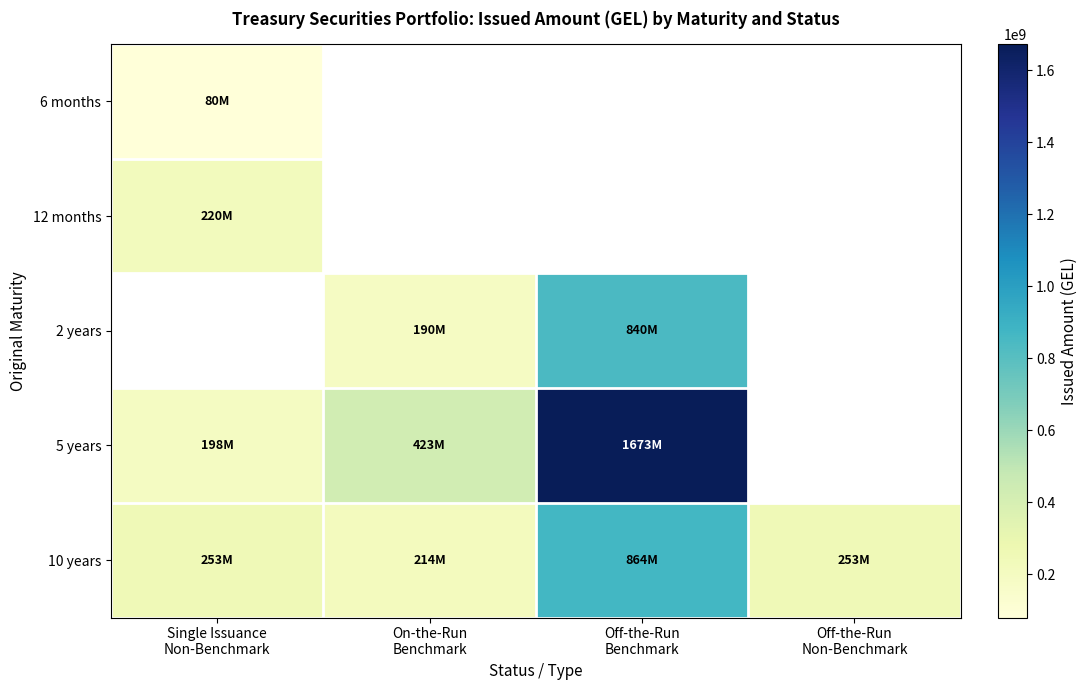

What is the maximum value shown in the chart?

1672689000.0